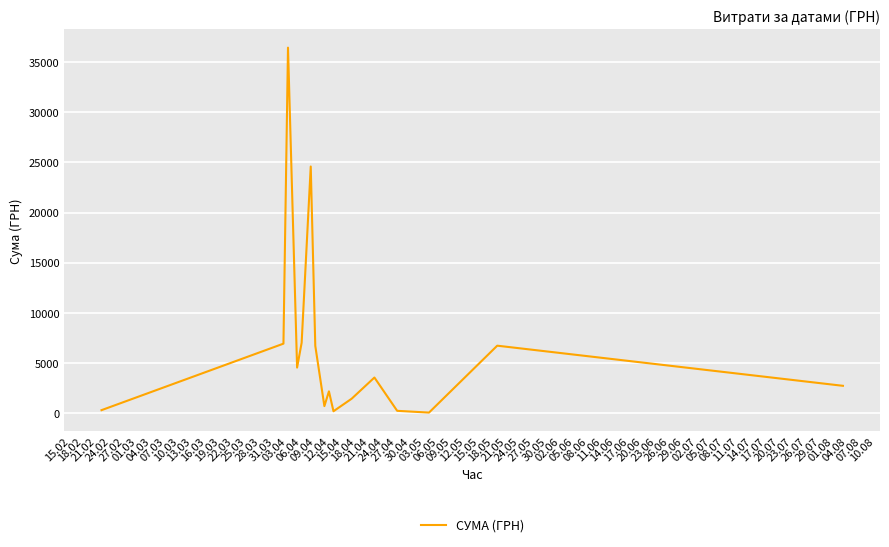

What is the difference between the maximum and minimum values?

36399.8